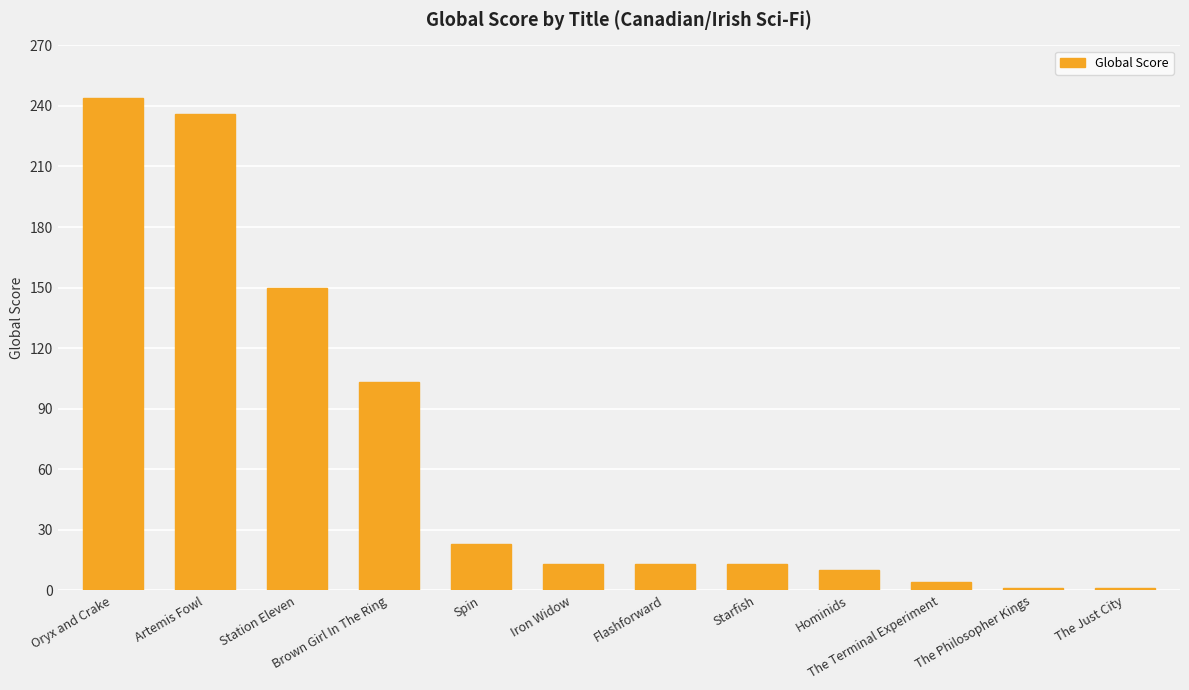

What is the change in value from Brown Girl In The Ring to Hominids?

-93